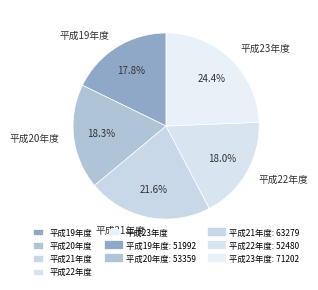

What portion of the pie excludes 平成19年度?

82.2%